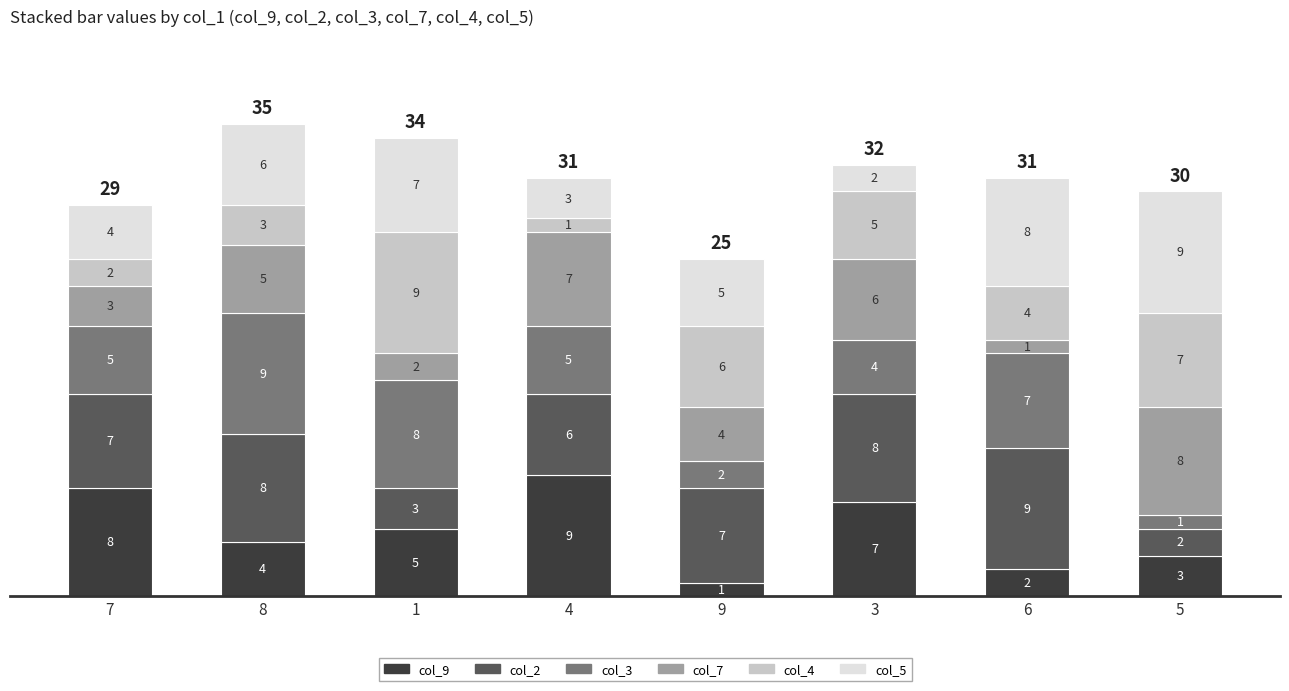

Reading left to right, transcribe the values for col_9.

8	4	5	9	1	7	2	3